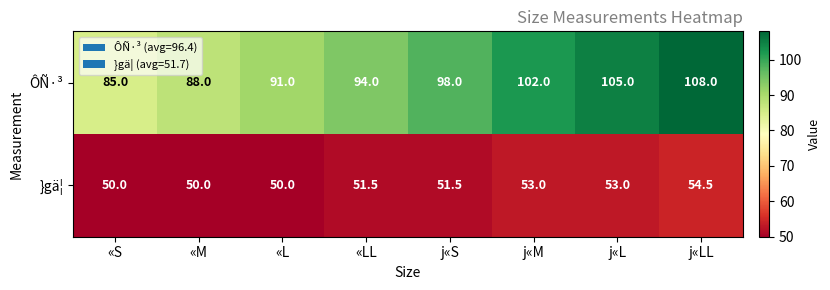

What is the sum of all ÔÑ·³ values?

771.0